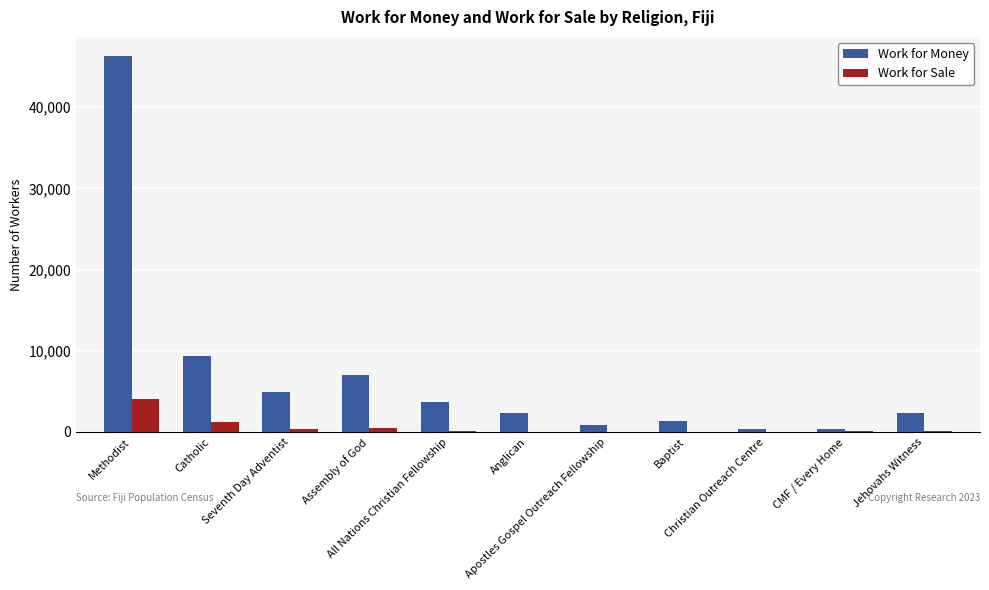

What is the spread (max minus min) of values at Apostles Gospel Outreach Fellowship?

785